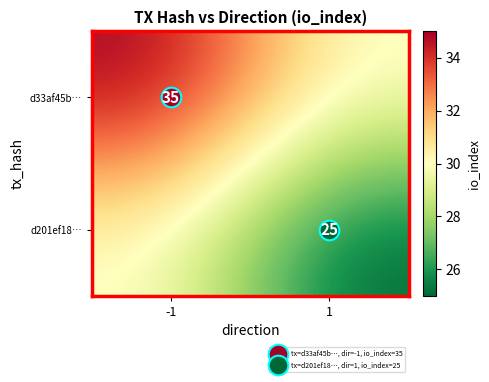

What is the sum of all d33af45b… values?

65